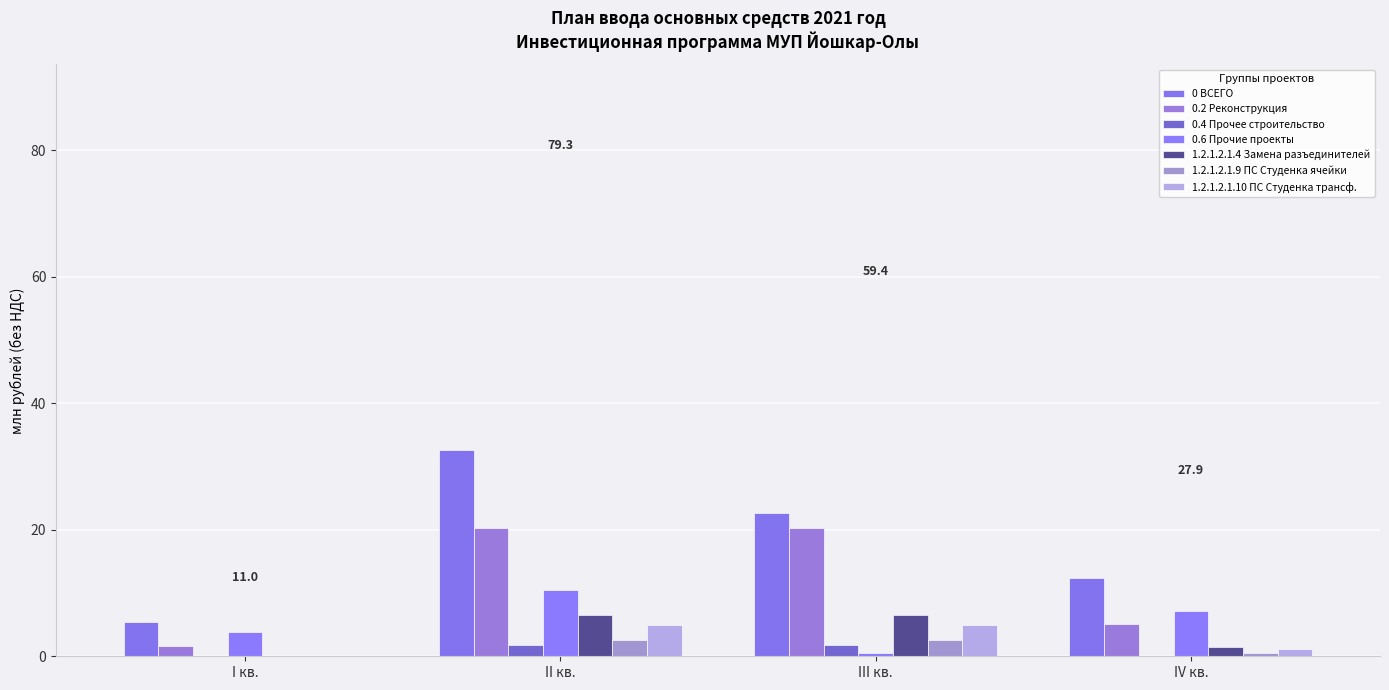

What position from the right is I кв.?

4